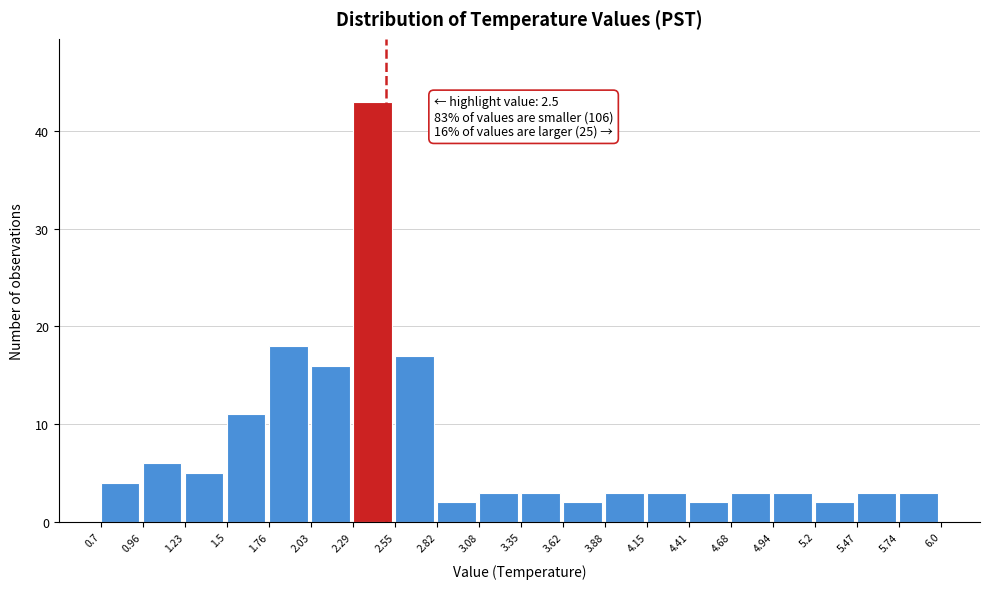

Which range on the x-axis has the tallest bar?

2.29 to 2.55